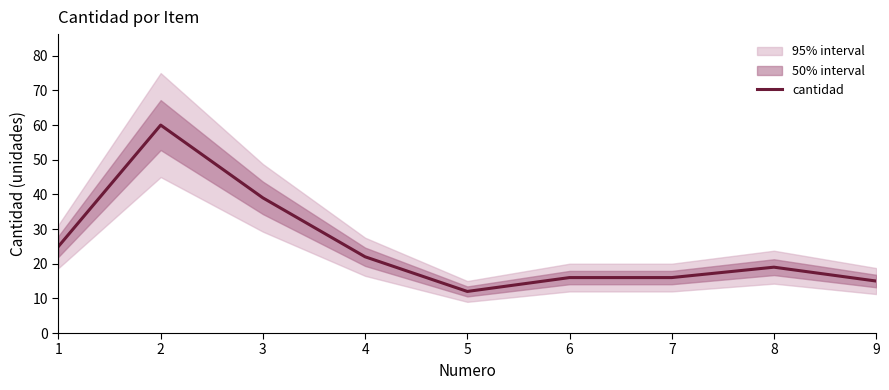

Rank the categories by value from lowest to highest.

5, 9, 6, 7, 8, 4, 1, 3, 2